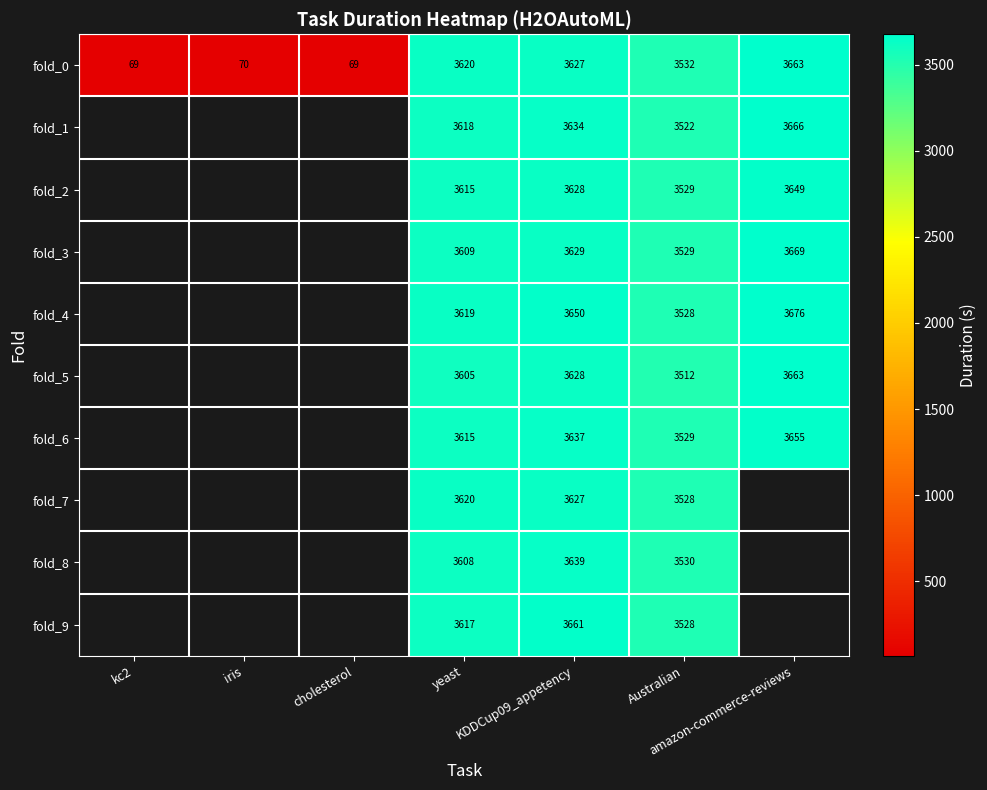

The fold_5 series shows 1464.2 at amazon-commerce-reviews. True or false?

False